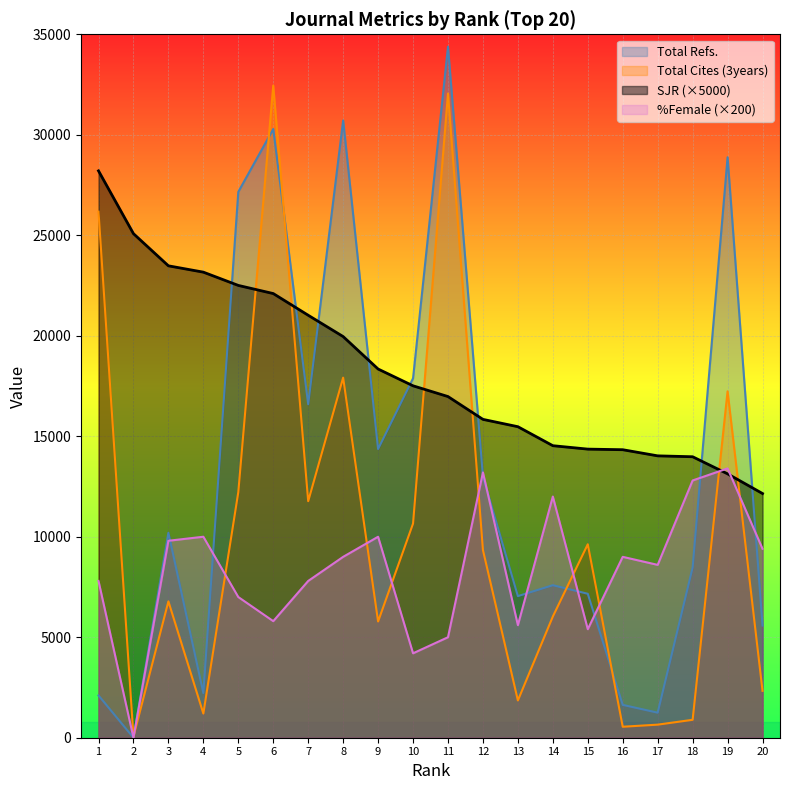

How many values in the SJR series exceed 17510?

9